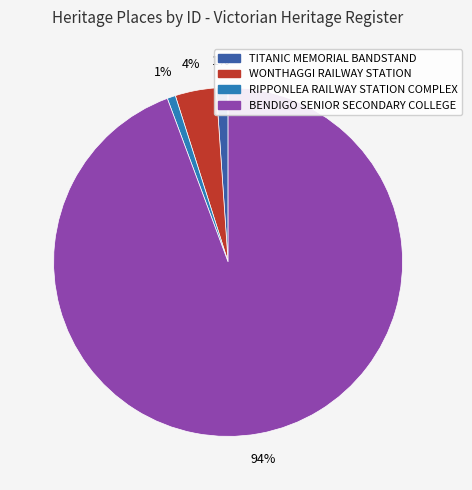

Which has a higher value, BENDIGO SENIOR SECONDARY COLLEGE or TITANIC MEMORIAL BANDSTAND?

BENDIGO SENIOR SECONDARY COLLEGE